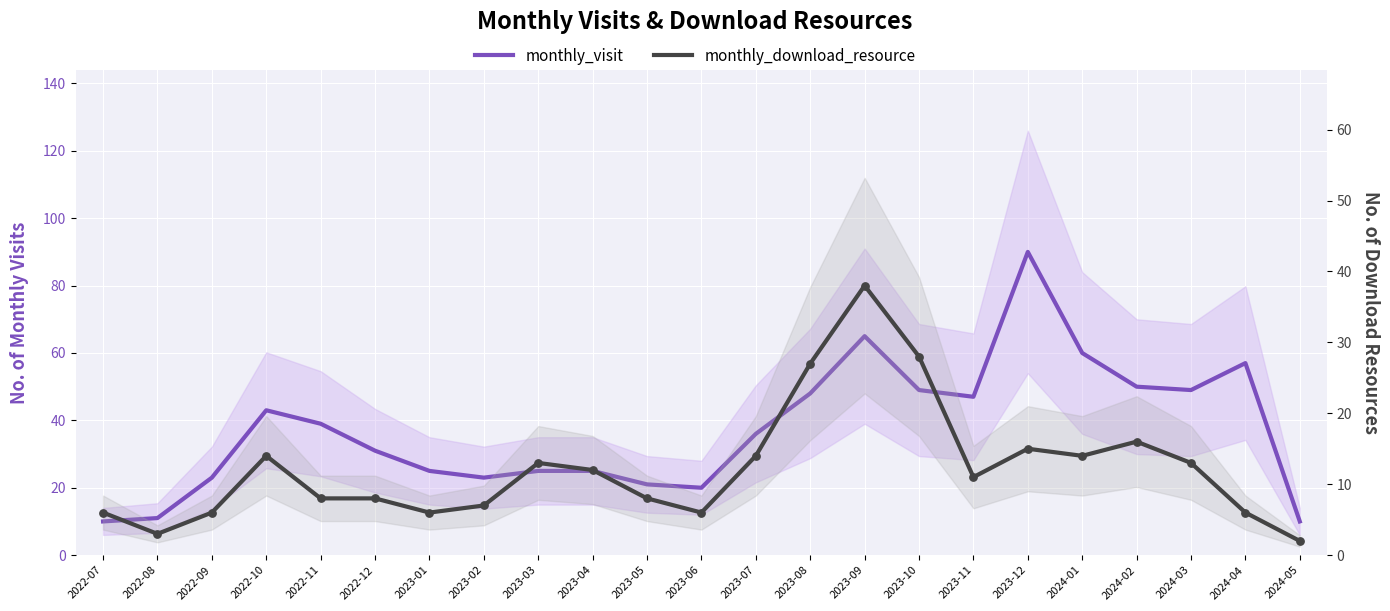

What are all the series names shown in the legend?

monthly_visit, monthly_download_resource